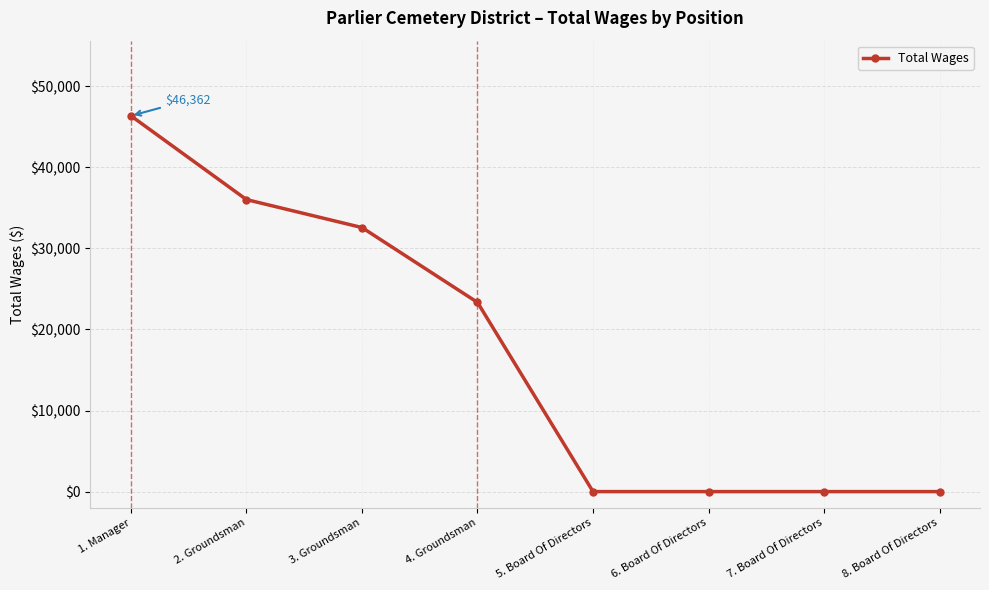

Is it true that the value at 8. Board Of Directors is -26409?

False